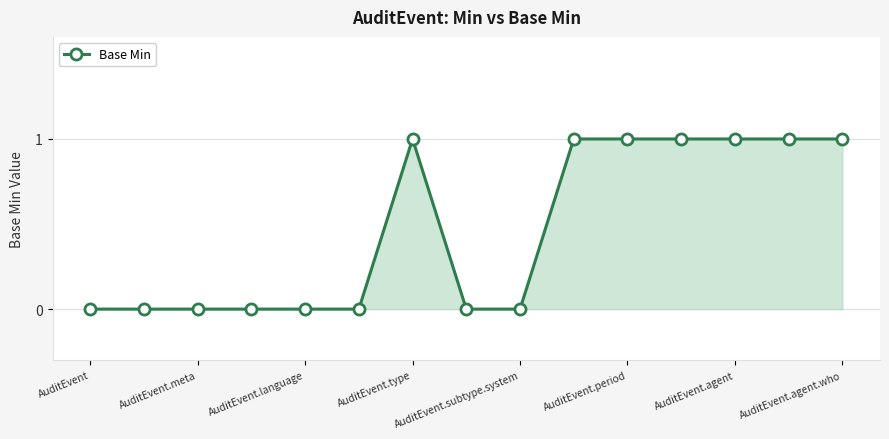

What is the value of the 7th point from the left?

1